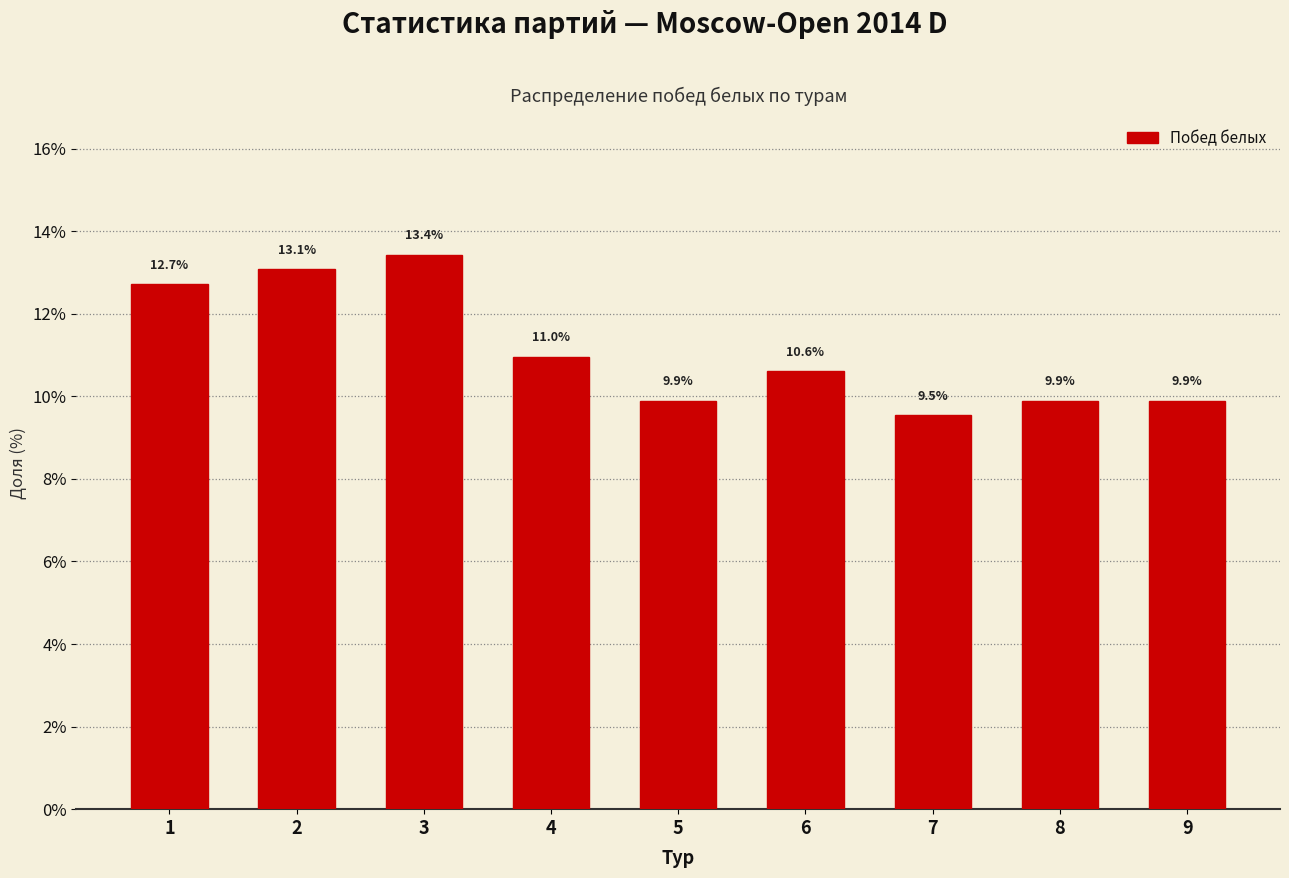

Reading left to right, what are all the values shown in this chart?

12.7	13.1	13.4	11.0	9.9	10.6	9.5	9.9	9.9